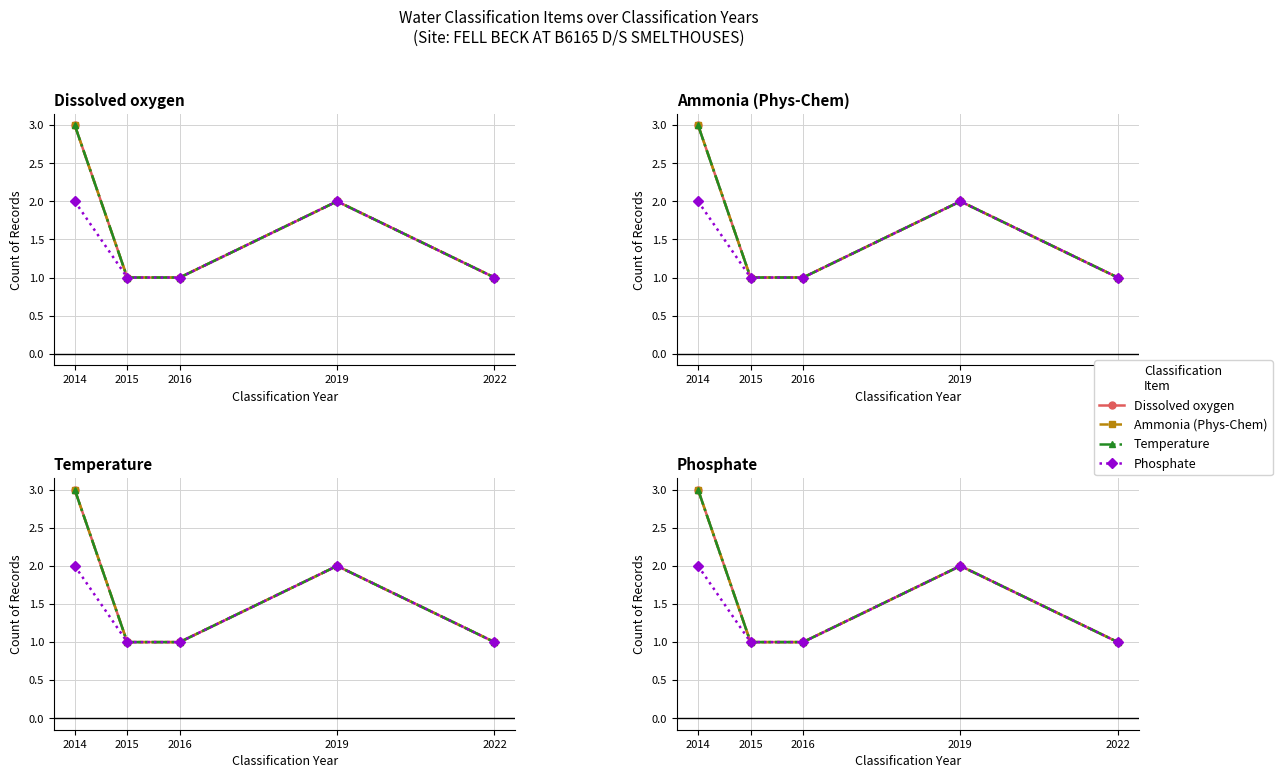

How many series are shown in this chart?

4